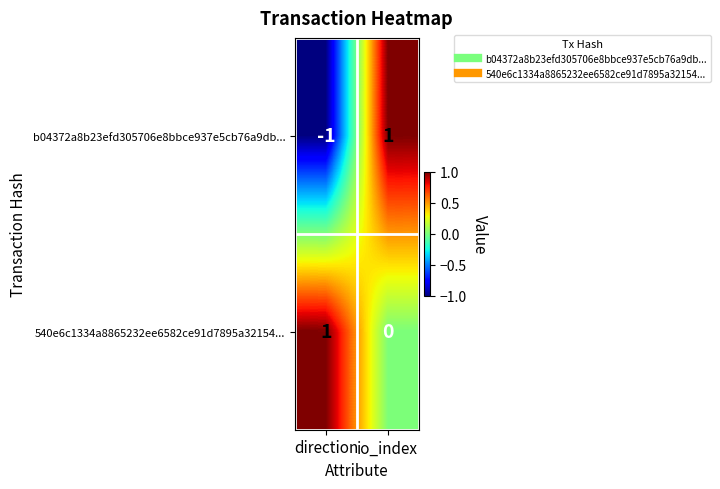

Which series changed the most between direction and io_index?

b04372a8b23efd305706e8bbce937e5cb76a9db...